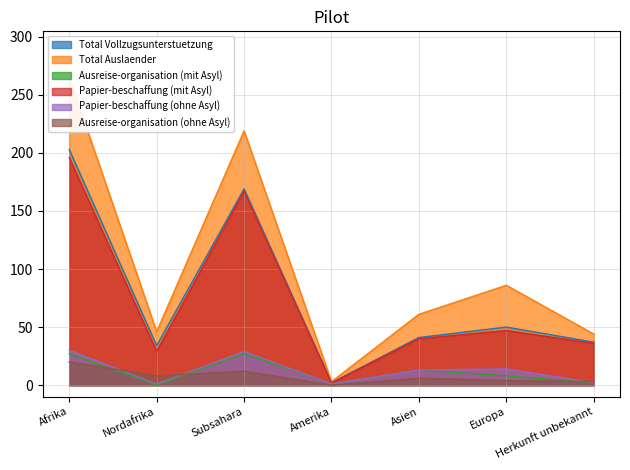

What value does the Papier-beschaffung (ohne Asyl) series have at Asien?

13